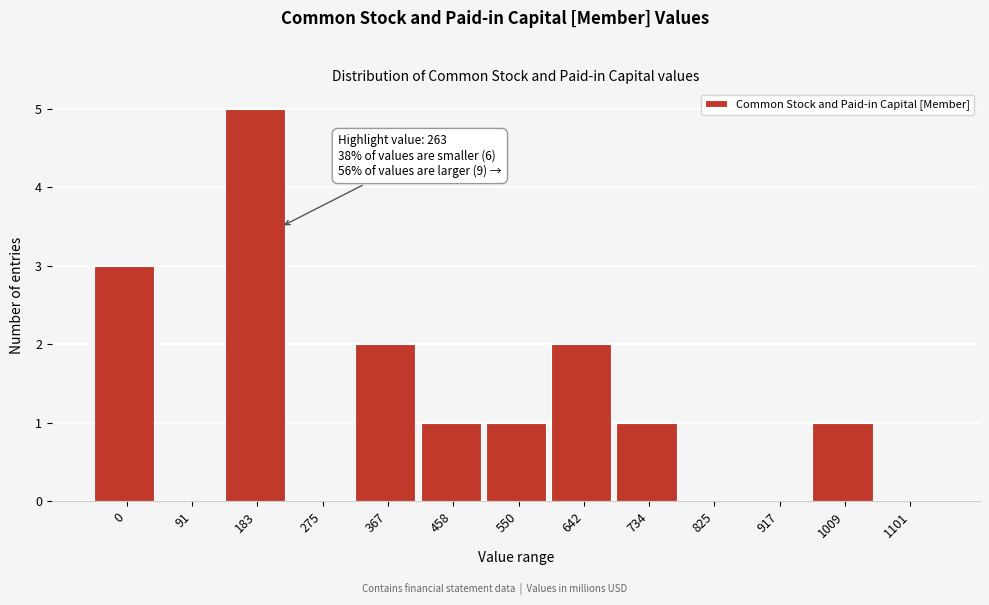

Reading left to right, transcribe all the data shown in this chart.

0=3	91=0	183=5	275=0	367=2	458=1	550=1	642=2	734=1	825=0	917=0	1009=1	1101=0